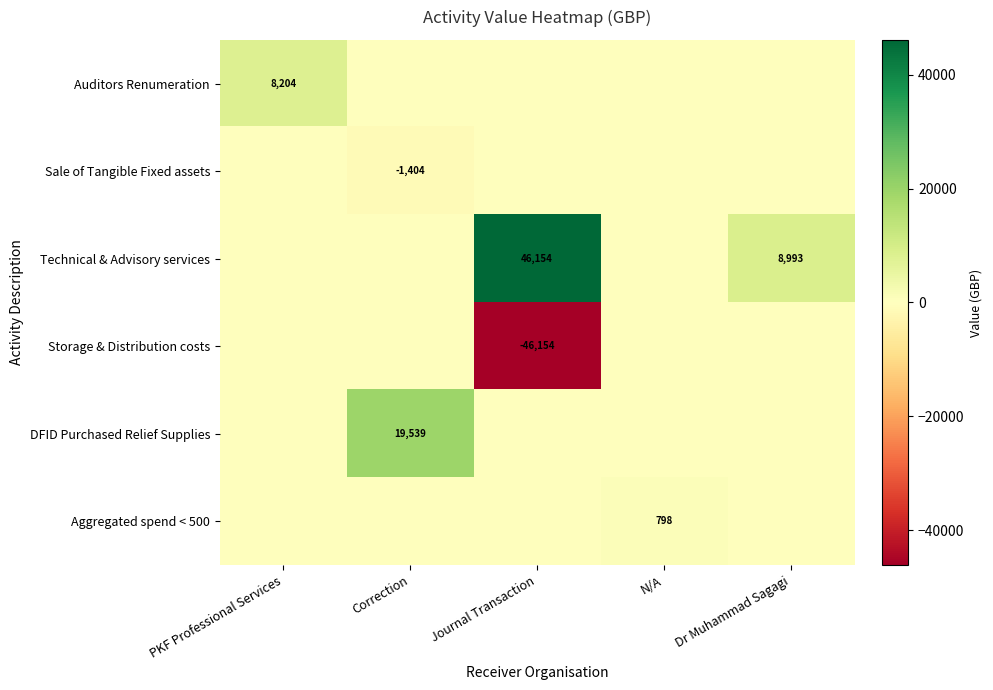

True or false: Storage & Distribution costs has a value of -15713 at Journal Transaction.

False